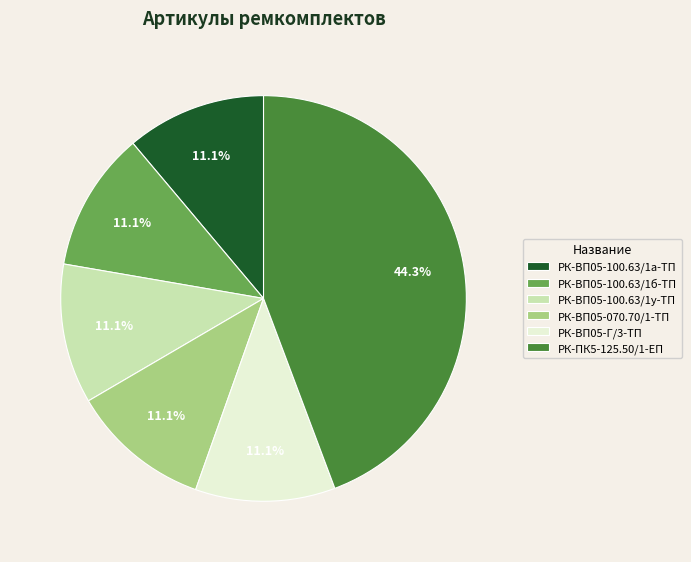

Approximately how many times larger is the value at РК-ПК5-125.50/1-ЕП compared to РК-ВП05-Г/3-ТП?

4.0